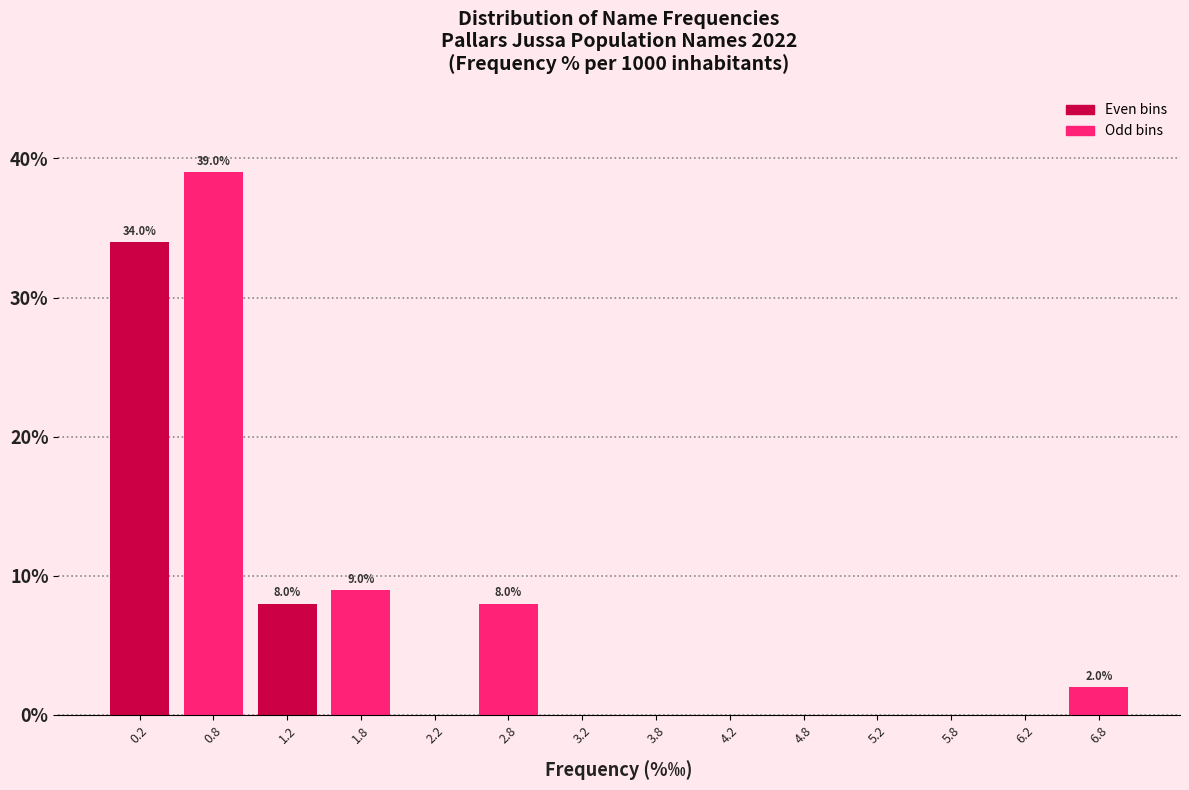

Over which range of the x-axis is the bar tallest?

0.5 to 1.0